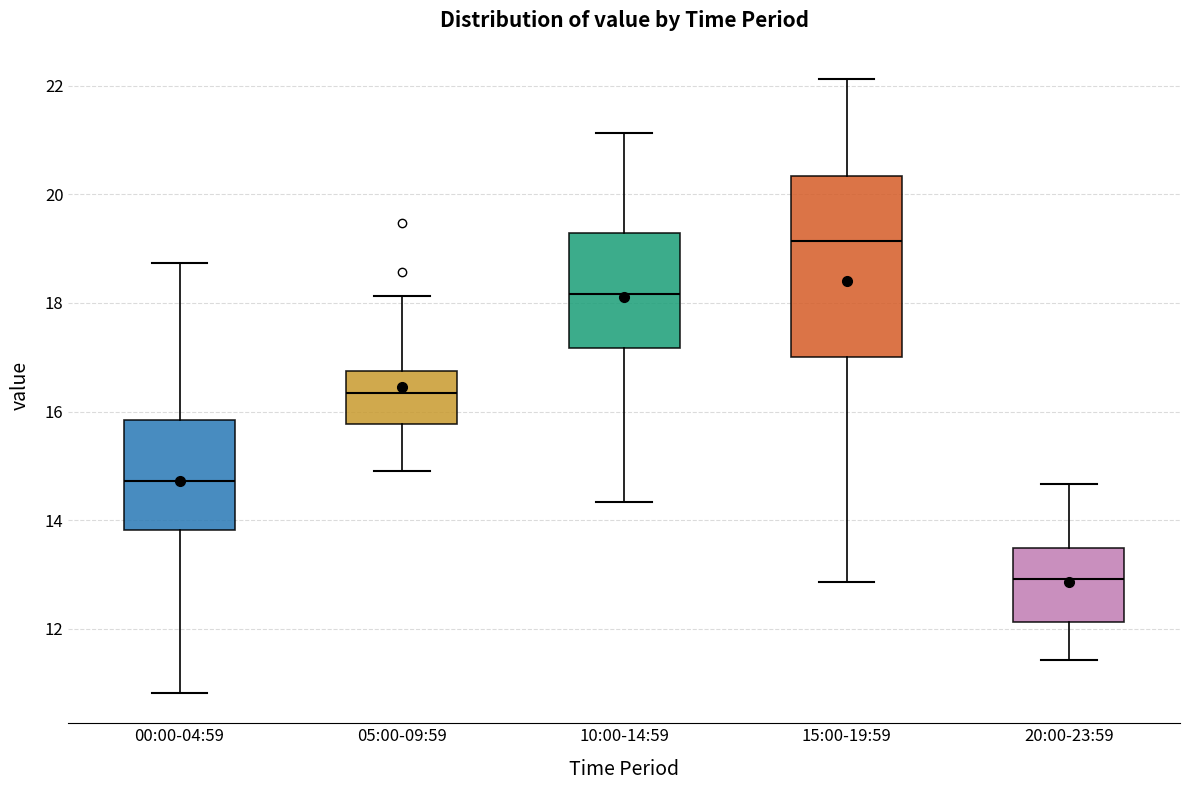

Where is the lower edge of the box for 00:00-04:59 on the y-axis? The values are not printed on the chart, so give them approximately, as read against the axis.

13.8